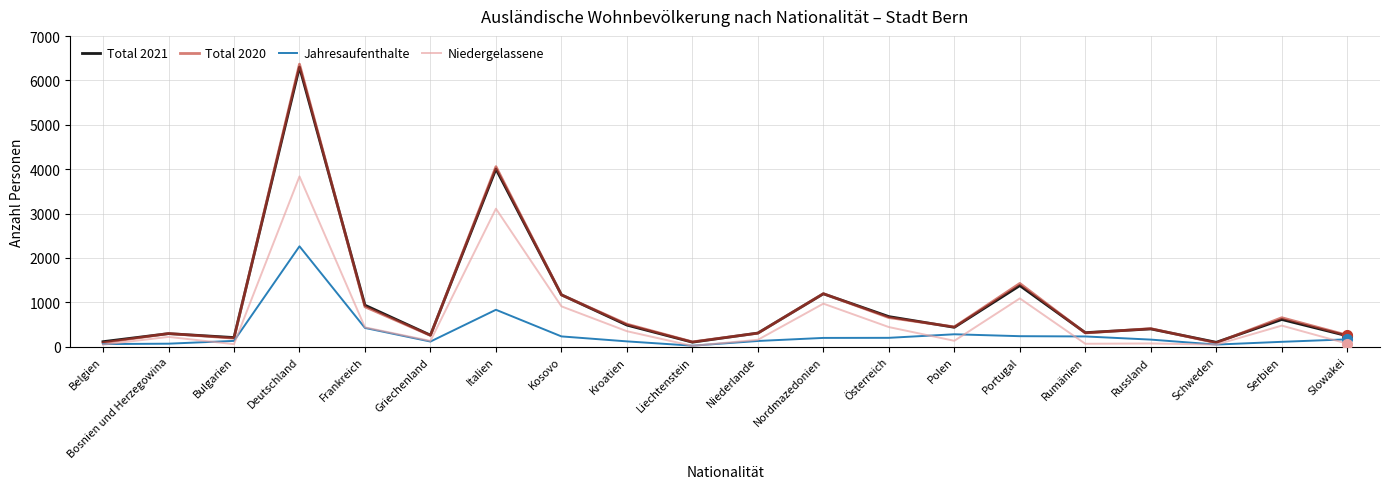

At which label is Niedergelassene closest to 1928?

Portugal